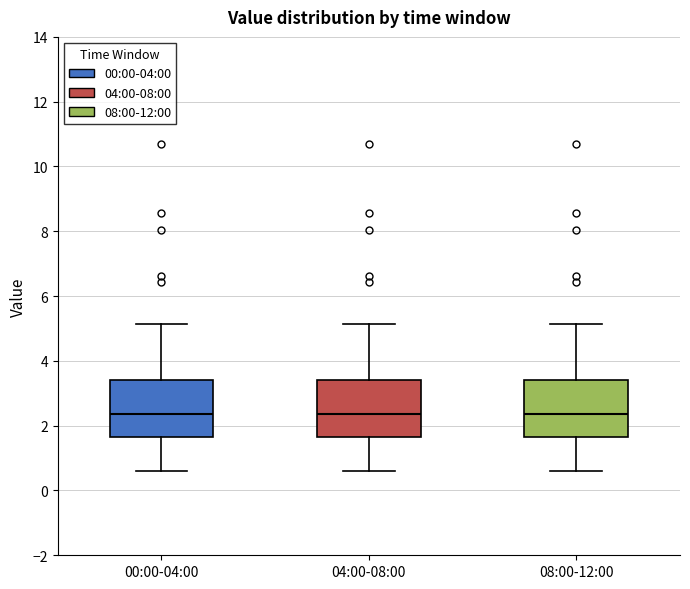

Reading left to right, read every box against the y-axis: the position of its median line, the range the box covers, and the ends of its whiskers. The values are not printed on the chart, so give them approximately, as read against the axis.

00:00-04:00: median 2.4, box 1.6 to 3.4, whiskers 0.6 to 5.2
04:00-08:00: median 2.4, box 1.6 to 3.4, whiskers 0.6 to 5.2
08:00-12:00: median 2.4, box 1.6 to 3.4, whiskers 0.6 to 5.2